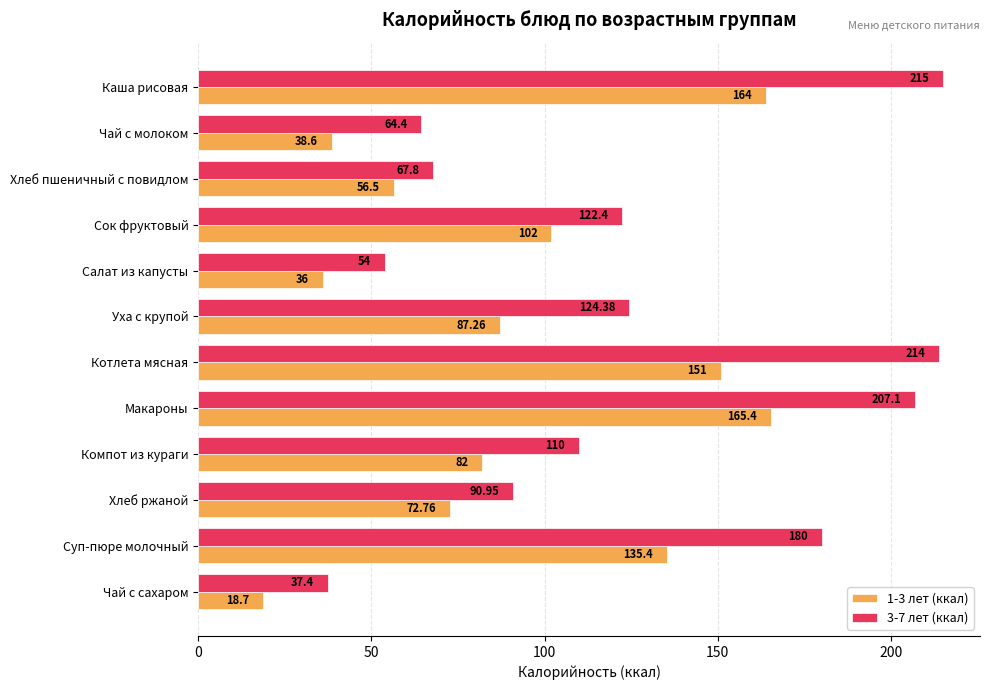

At Макароны, list the series in order from smallest to largest.

1-3 лет (ккал), 3-7 лет (ккал)